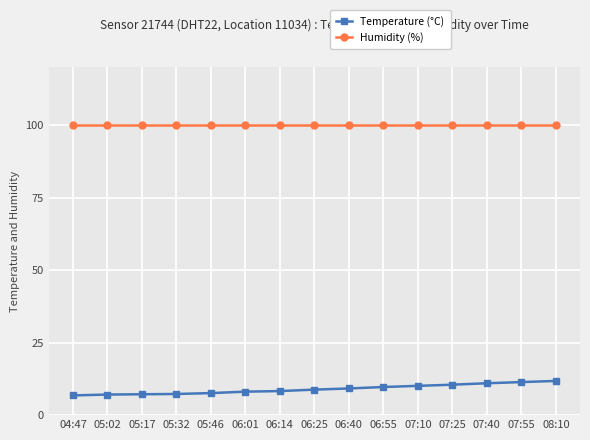

The Humidity (%) series shows 161.5 at 07:55. True or false?

False